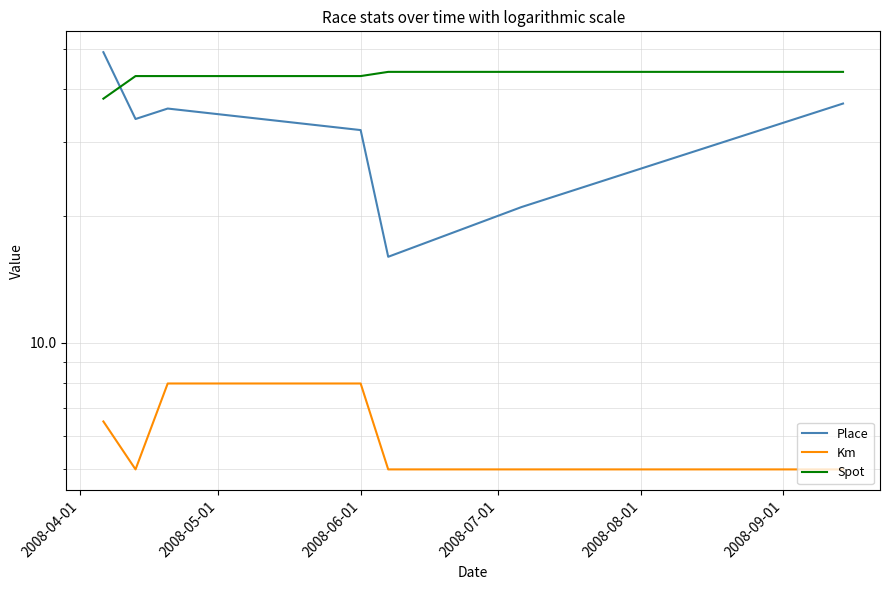

True or false: Km and Spot cross at least once.

False